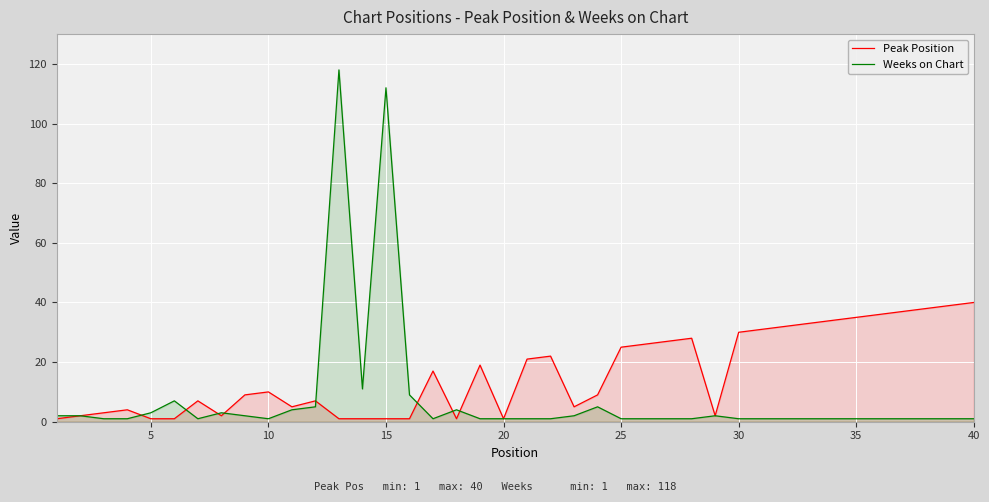

True or false: Peak Position and Weeks on Chart intersect in this chart.

True